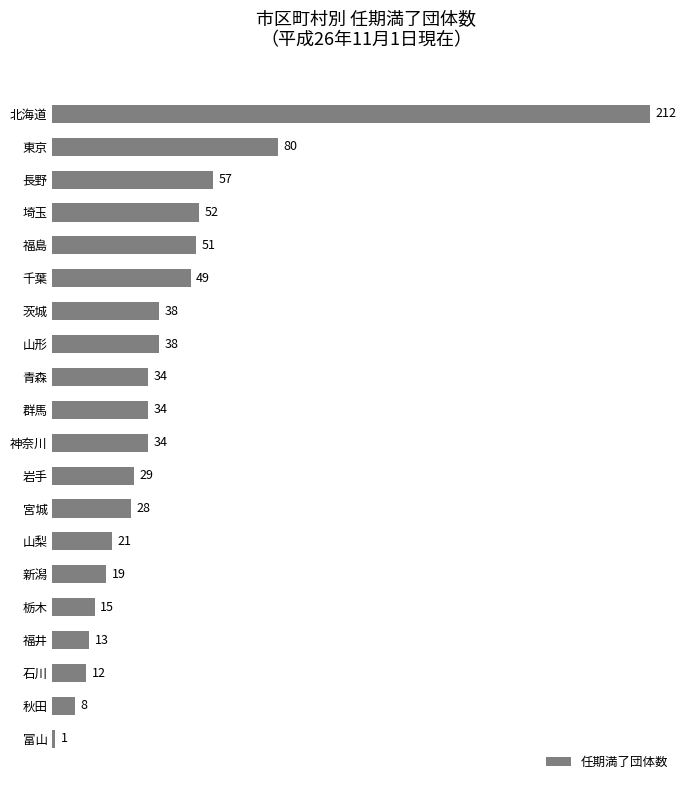

What is the value of the 8th bar from the top?

38